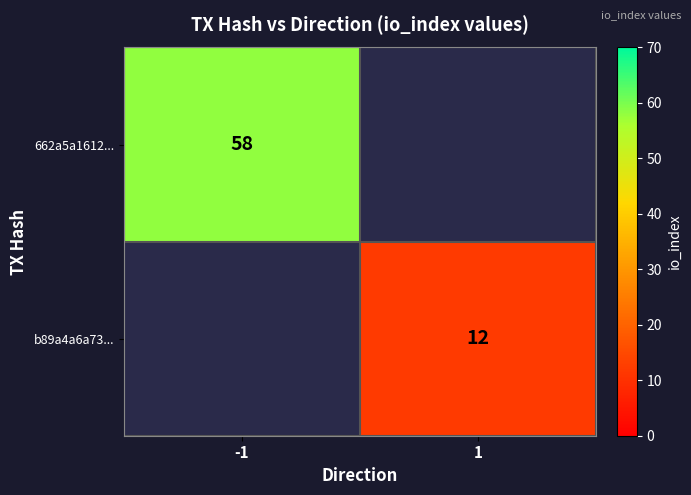

The value of b89a4a6a73... at 1 is 12. True or false?

True